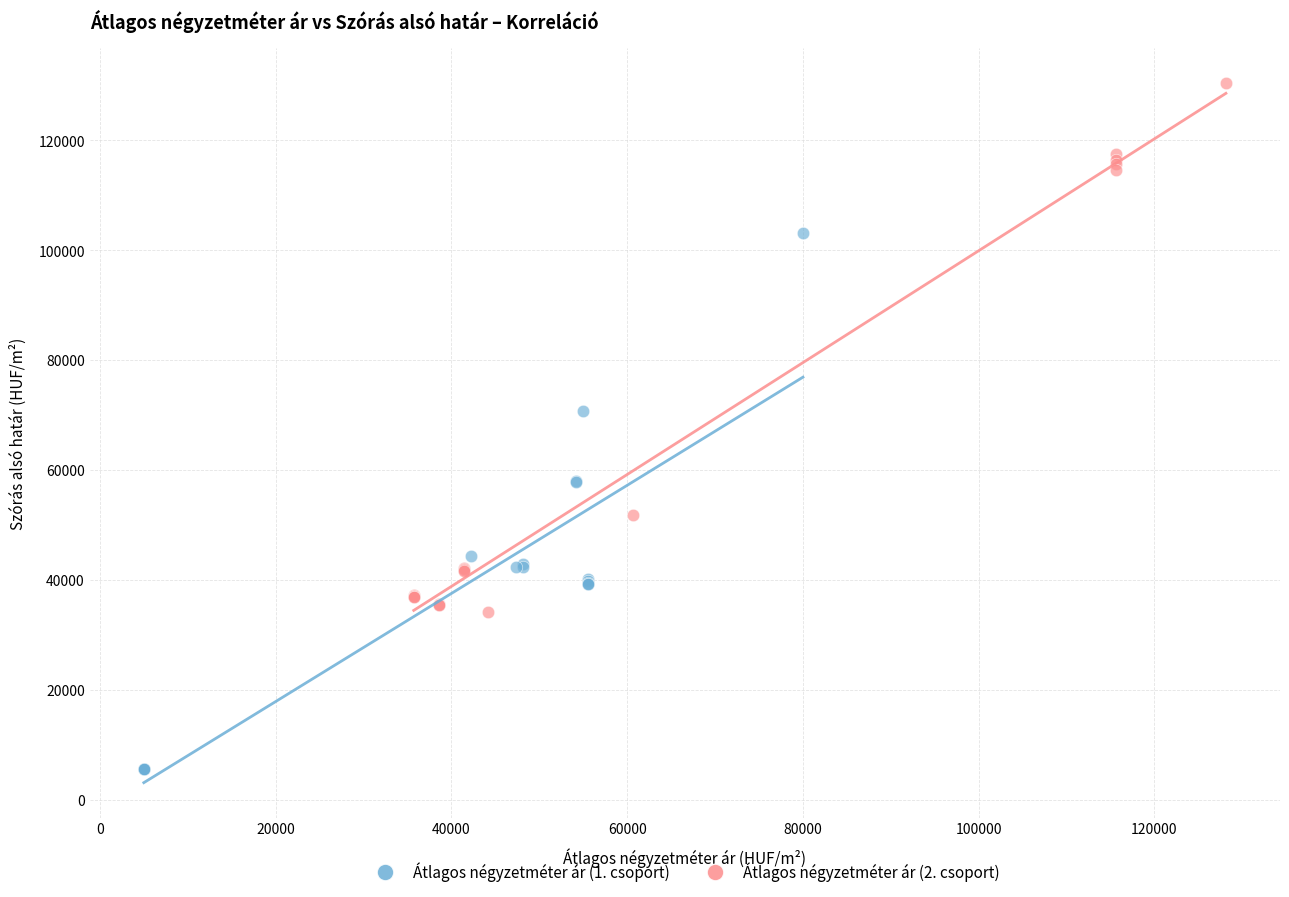

Which series reaches the maximum Y coordinate?

Átlagos négyzetméter ár (2. csoport)